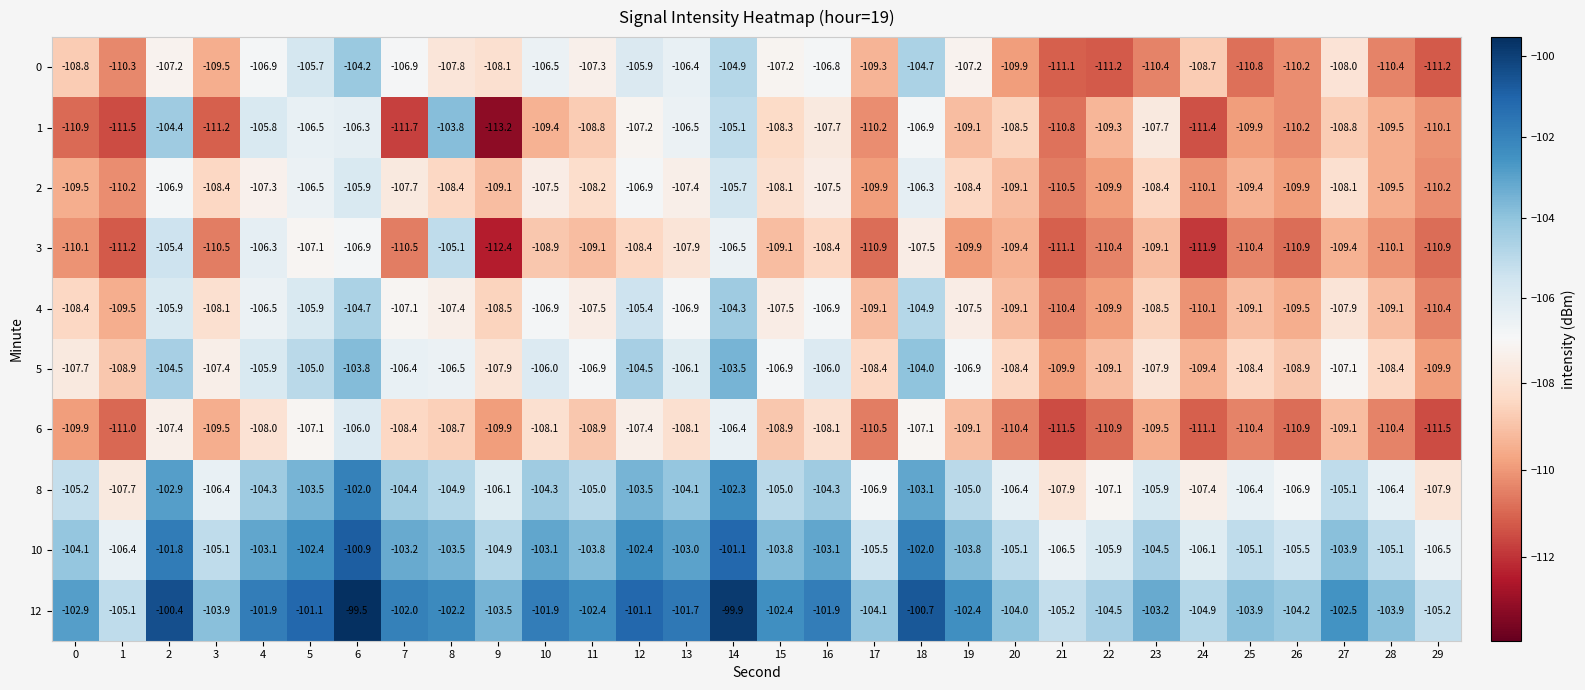

Is it true that 0 equals -54.9 at 5?

False